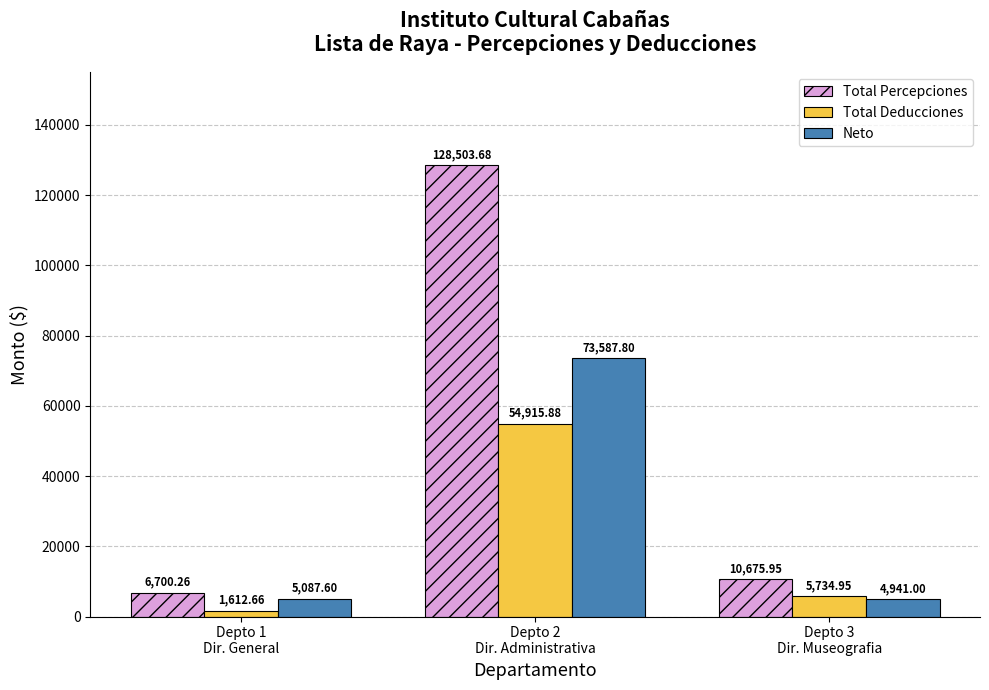

What is the highest value of the Neto series?

73587.8